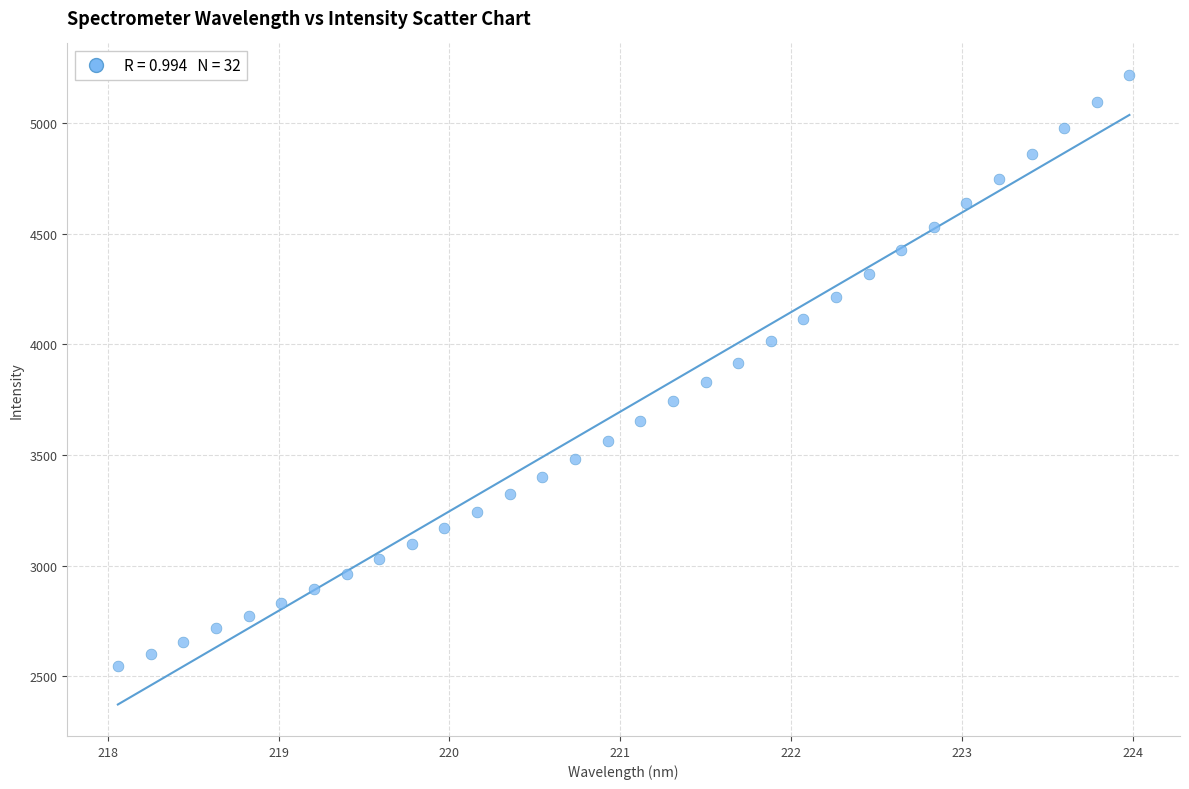

What is the range of Y values (max minus min)?

2670.3